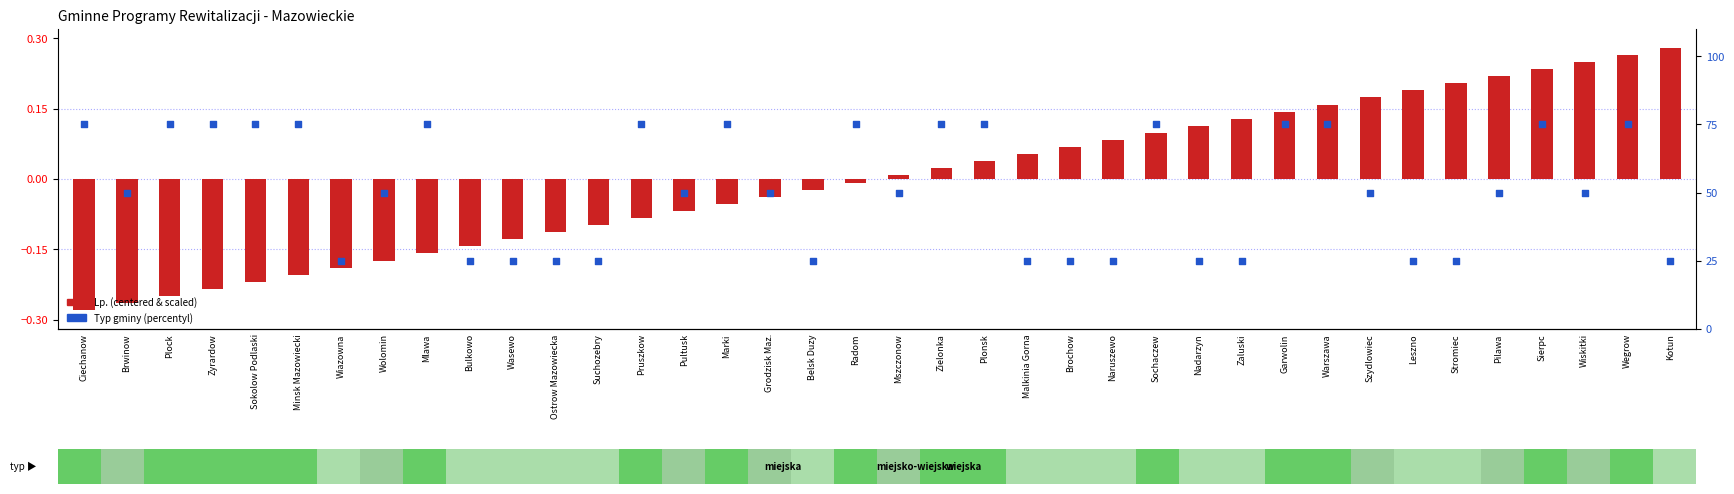

What are all the series names shown in the legend?

Lp. (centered & scaled), Typ gminy (percentyl)